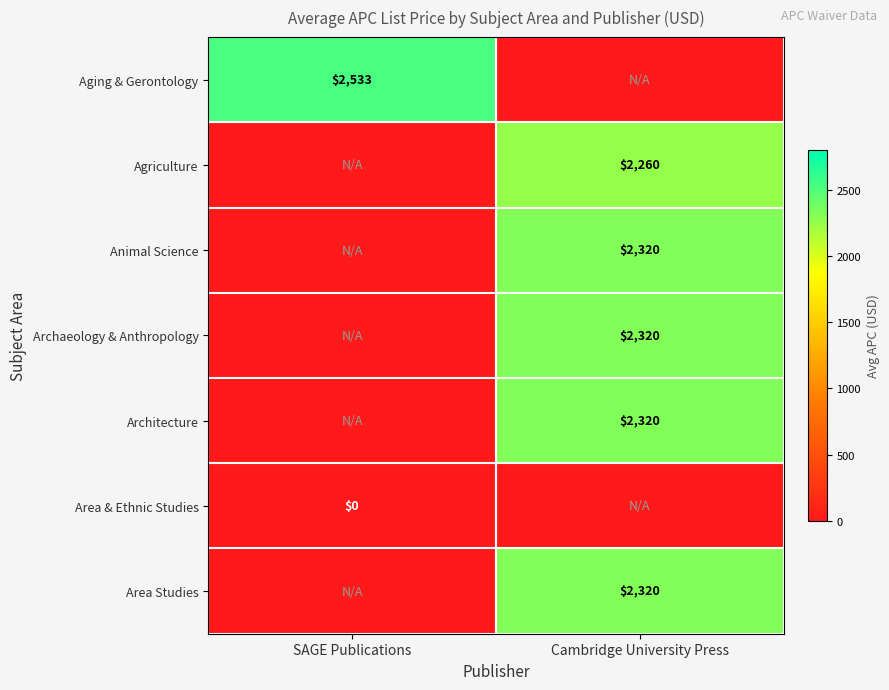

The Architecture series shows 2320 at Cambridge University Press. True or false?

True